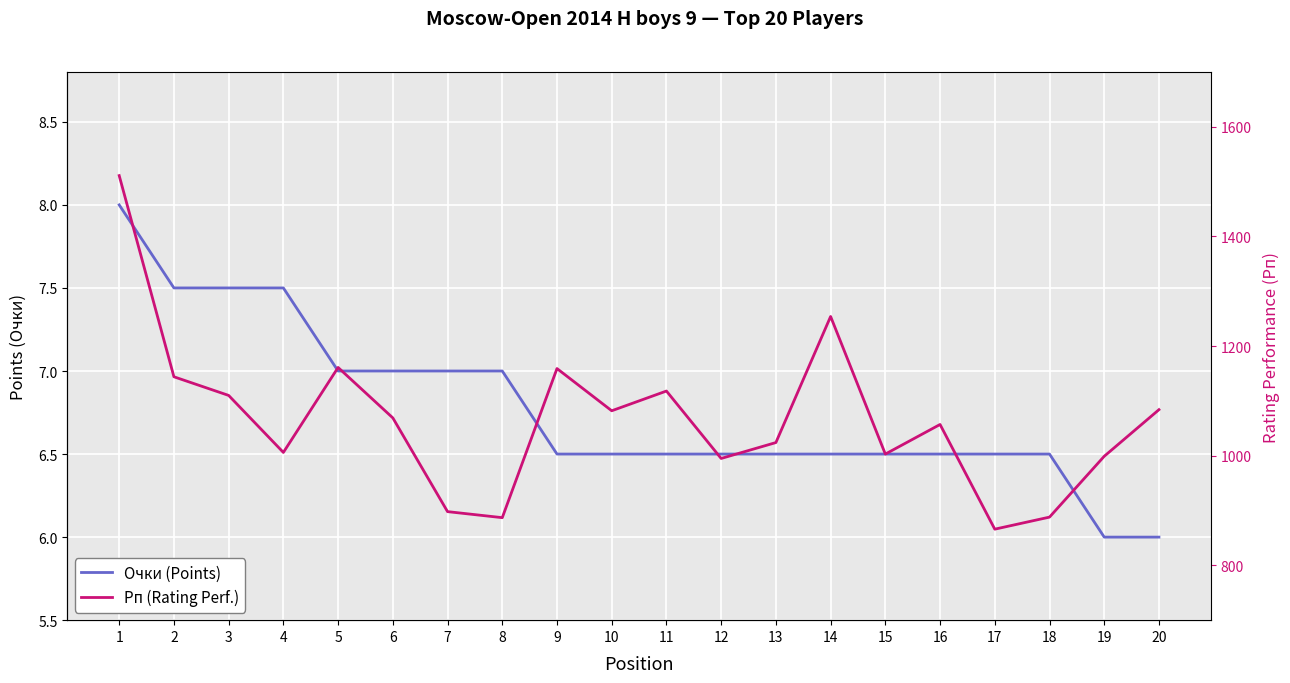

True or false: Очки (Points) and Рп (Rating Perf.) intersect in this chart.

False